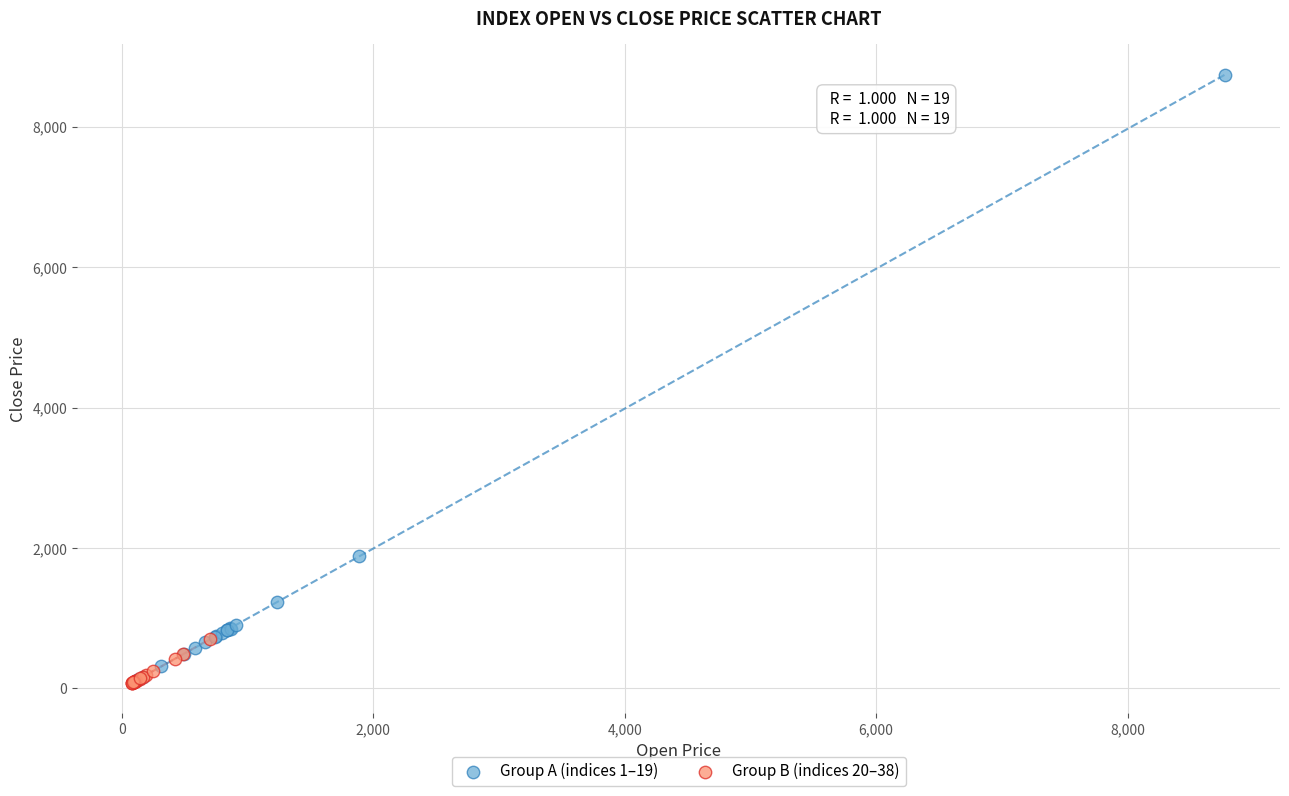

Which series contains the highest Y value?

Group A (indices 1–19)